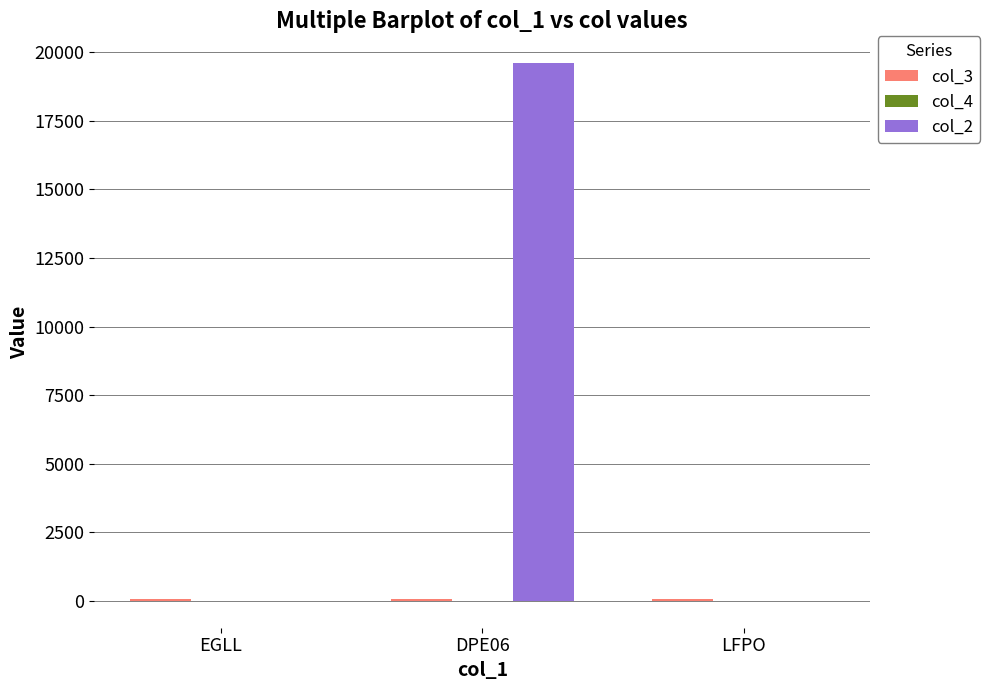

At which category is the sum across all series the highest?

DPE06